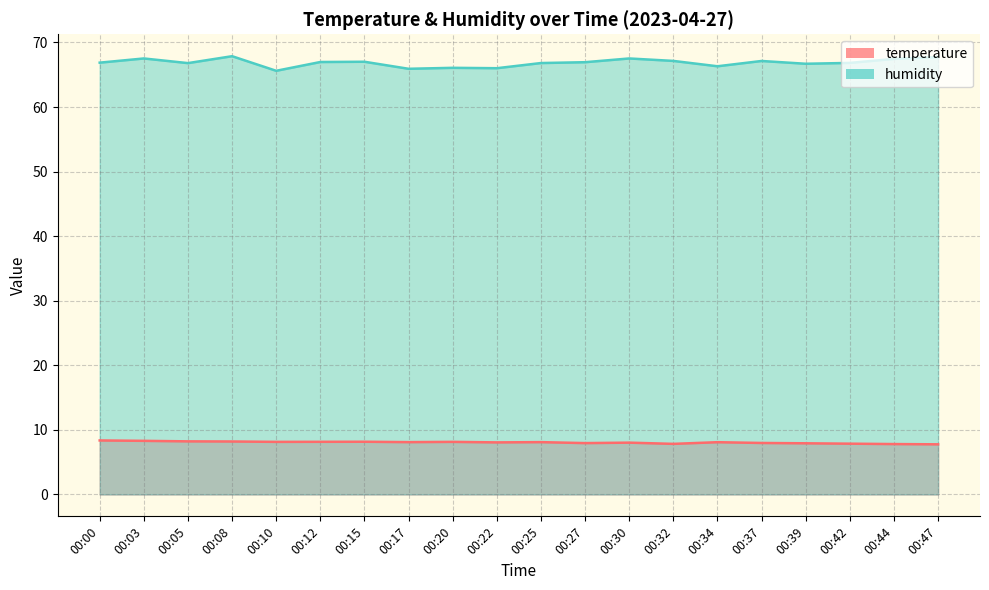

The temperature series shows 8.2 at 00:05. True or false?

True